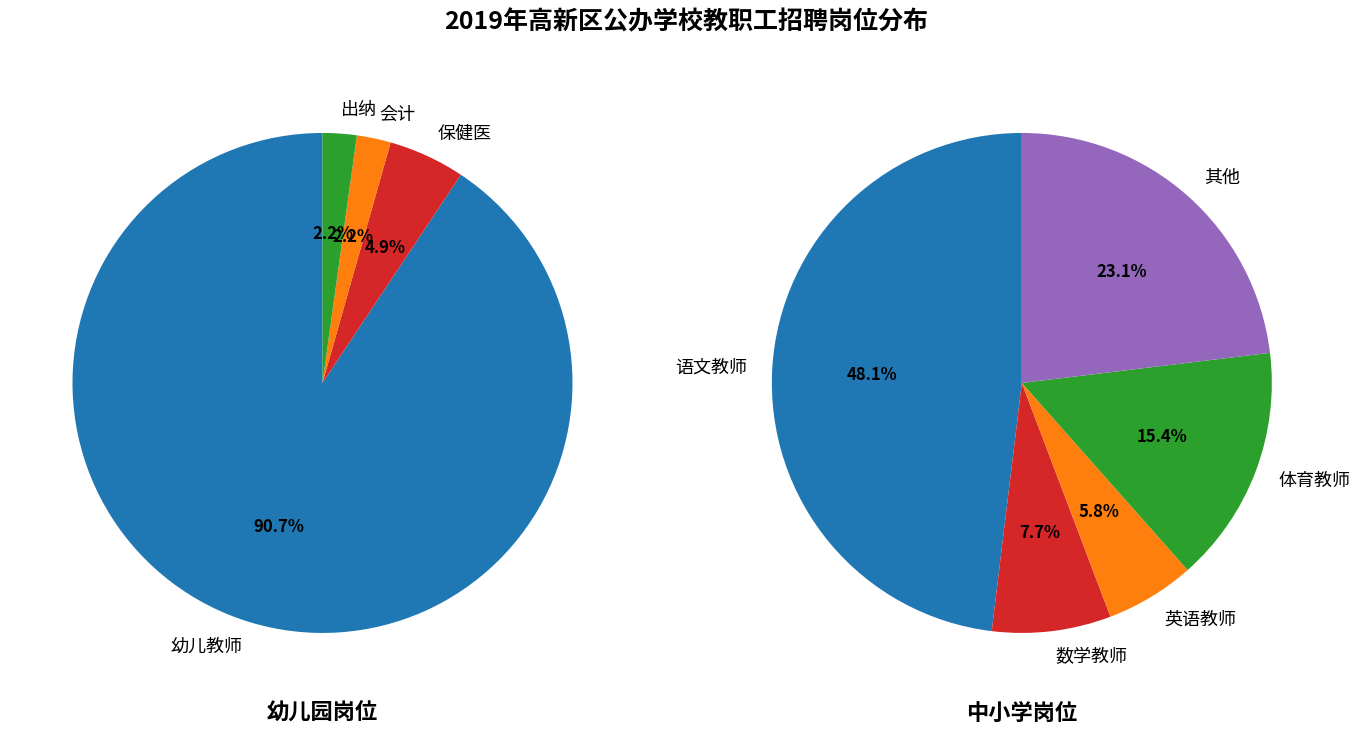

The 0 slice represents 45% of the pie. True or false?

False